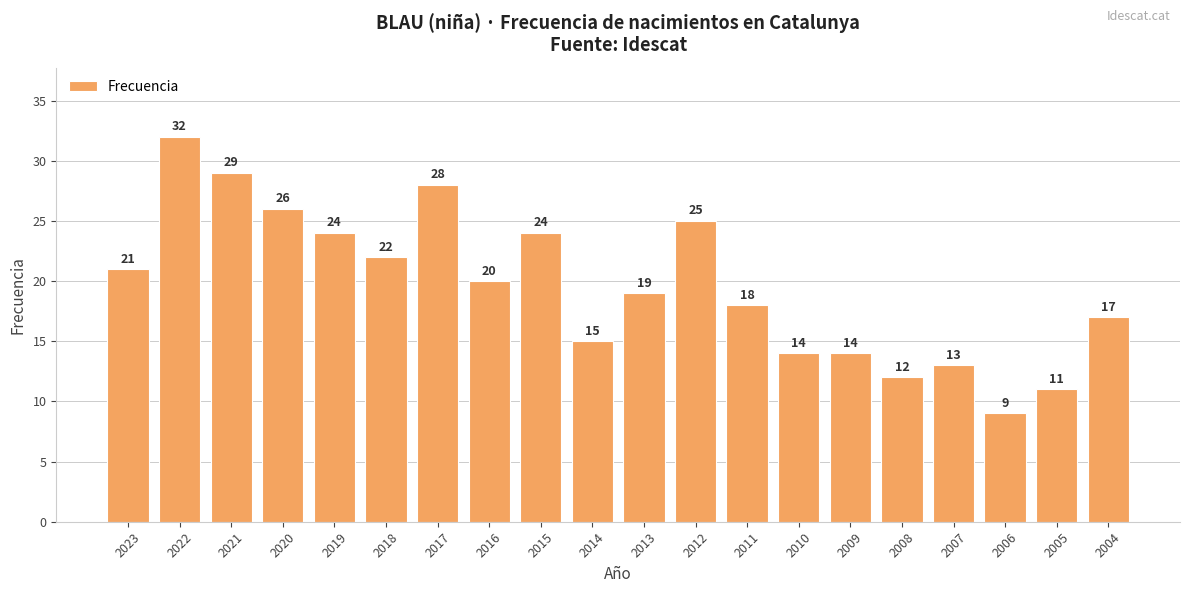

Reading left to right, extract all data points from this chart.

21	32	29	26	24	22	28	20	24	15	19	25	18	14	14	12	13	9	11	17